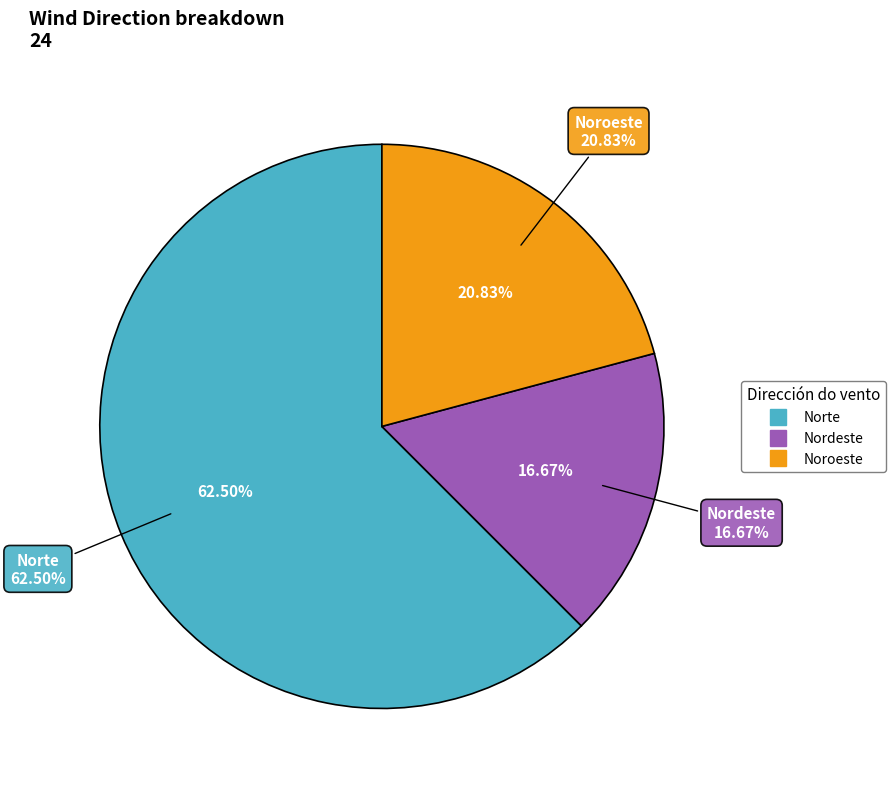

Which category has the biggest portion of the pie?

Norte